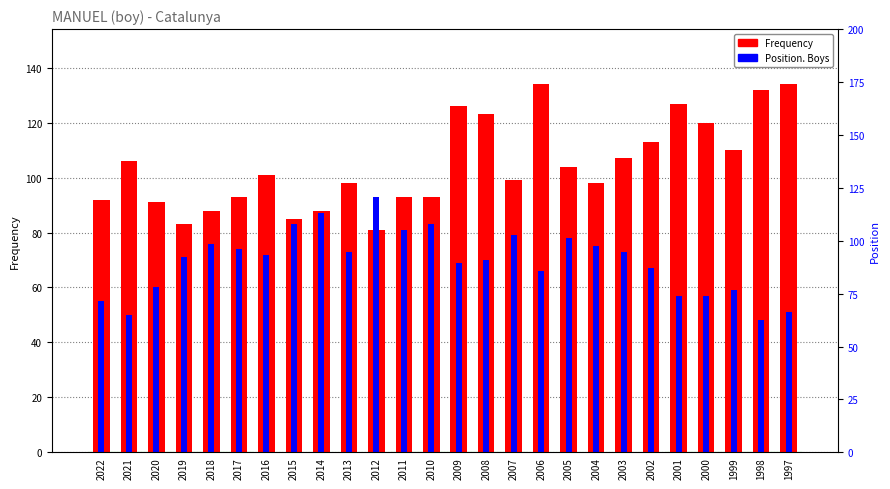

What is the difference between the Position. Boys values at 2006 and 2004?

9